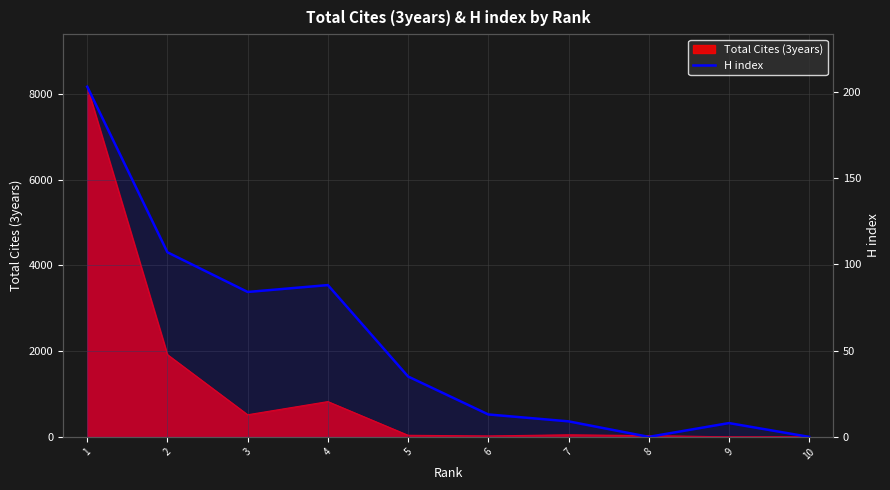

How many interior local peaks (higher than both neighbors) does the data have?

2